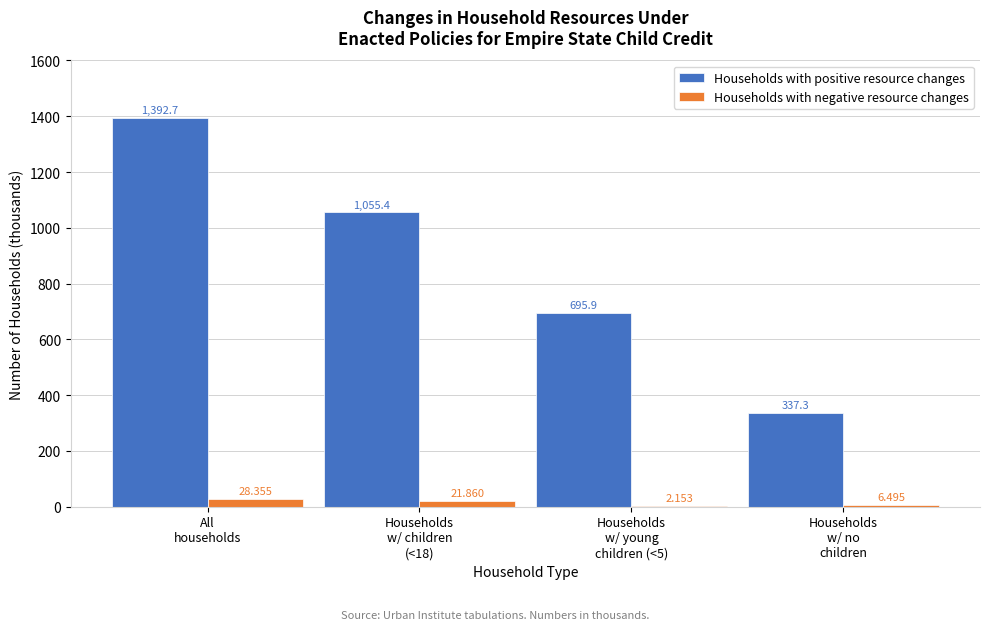

Which series has the largest total across all categories?

Households with positive resource changes